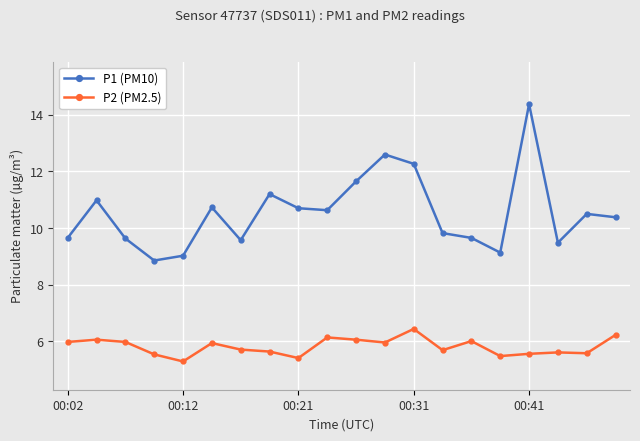

True or false: P1 (PM10) and P2 (PM2.5) intersect in this chart.

False